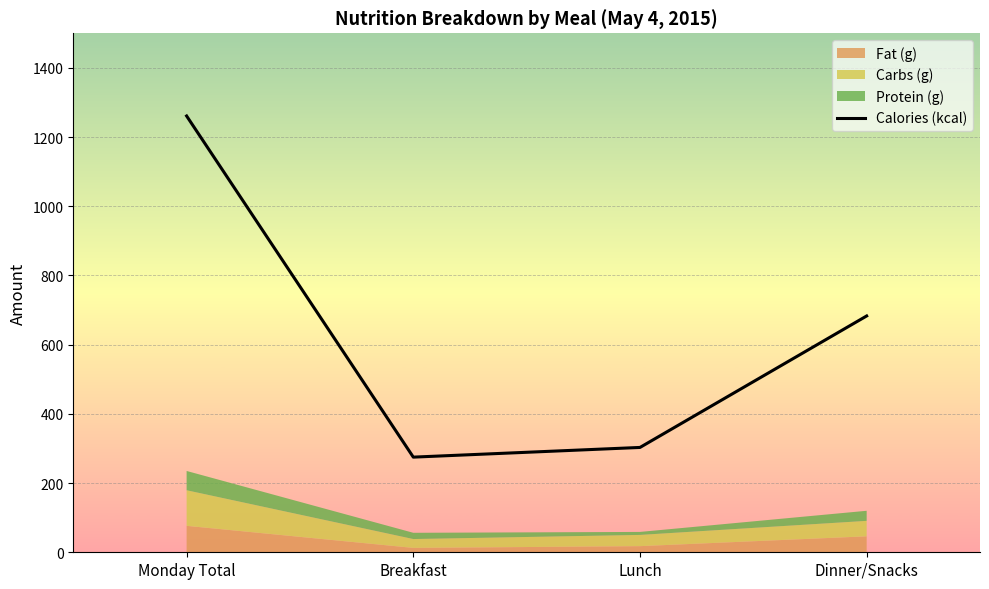

What is the maximum value shown in the chart?

1261